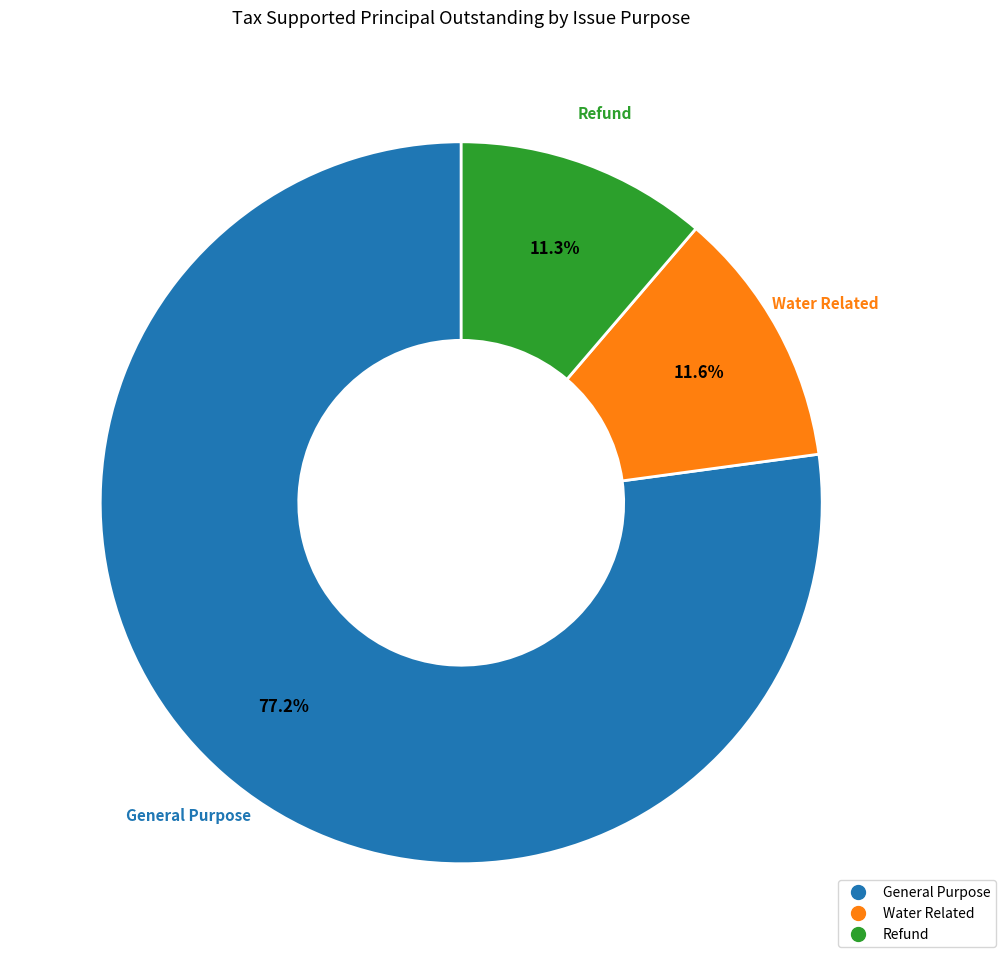

How much of the chart is everything except Water Related?

88.4%